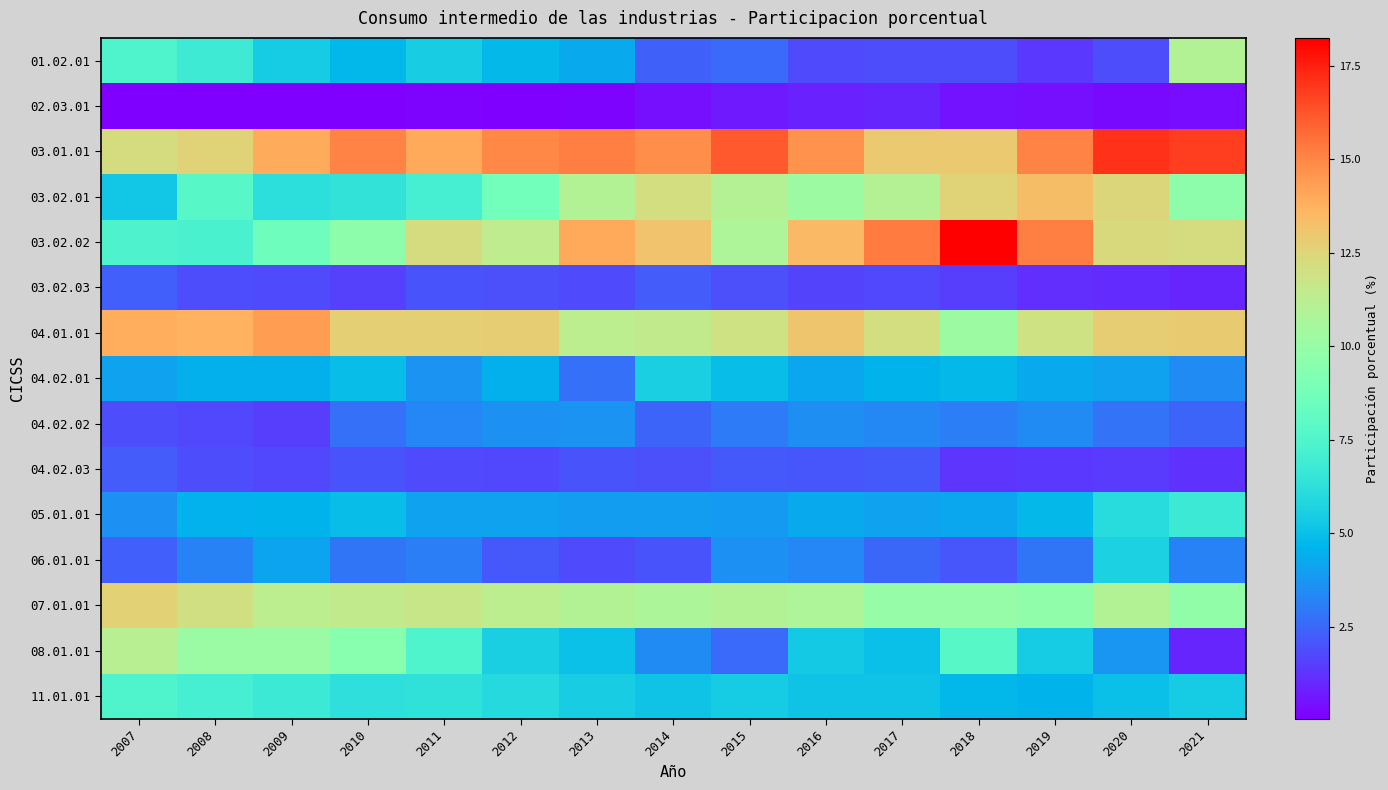

At how many categories does at least one series exceed 1?

15